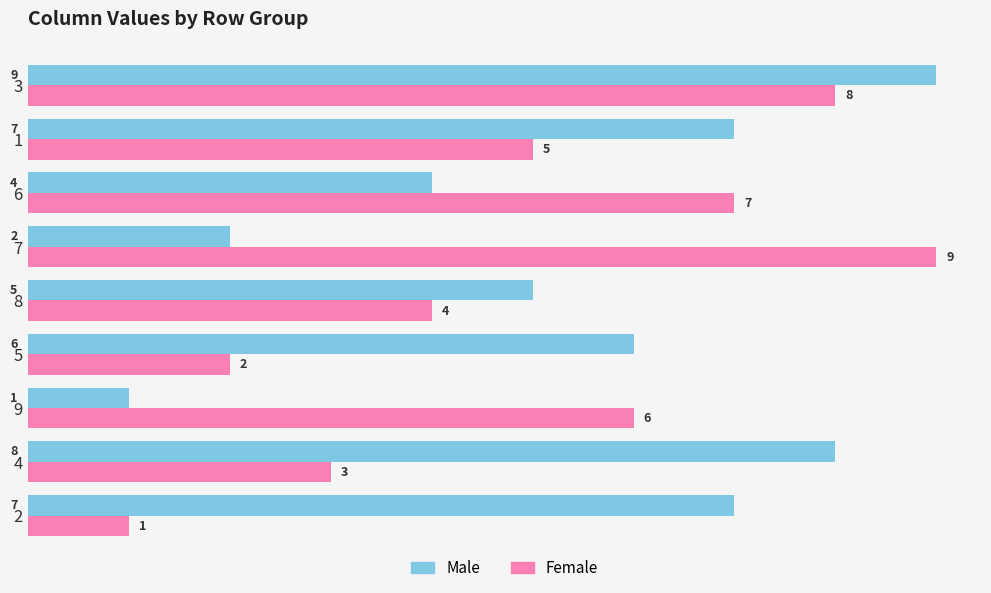

What is the greatest value displayed?

9